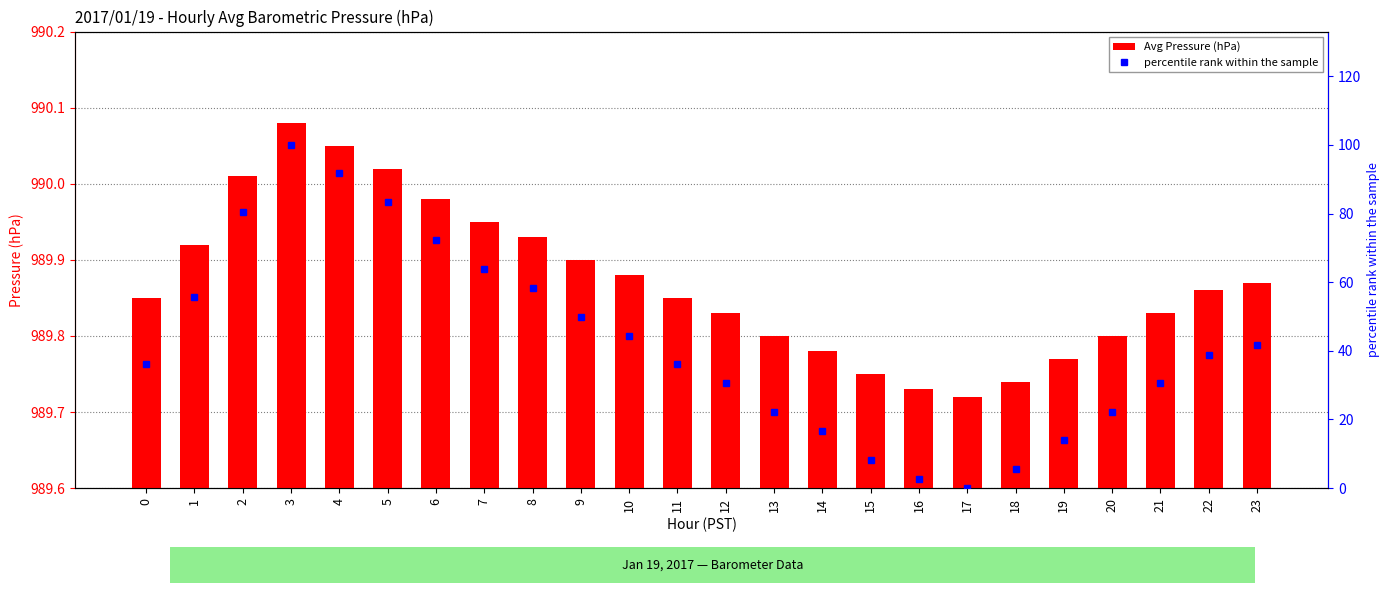

What are all the series names shown in the legend?

Avg Pressure (hPa), percentile rank within the sample